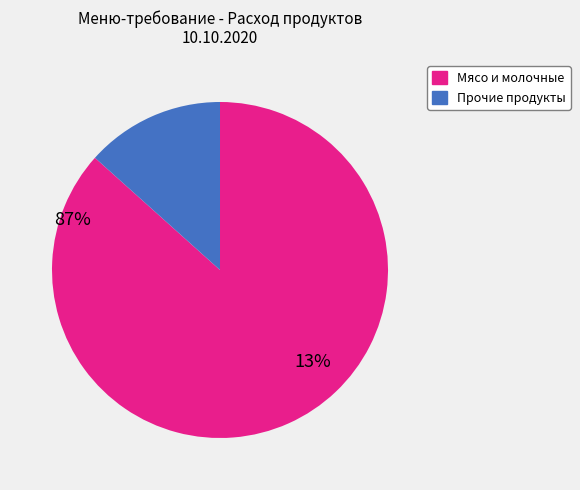

Rank the categories by value from highest to lowest.

Мясо и молочные, Прочие продукты